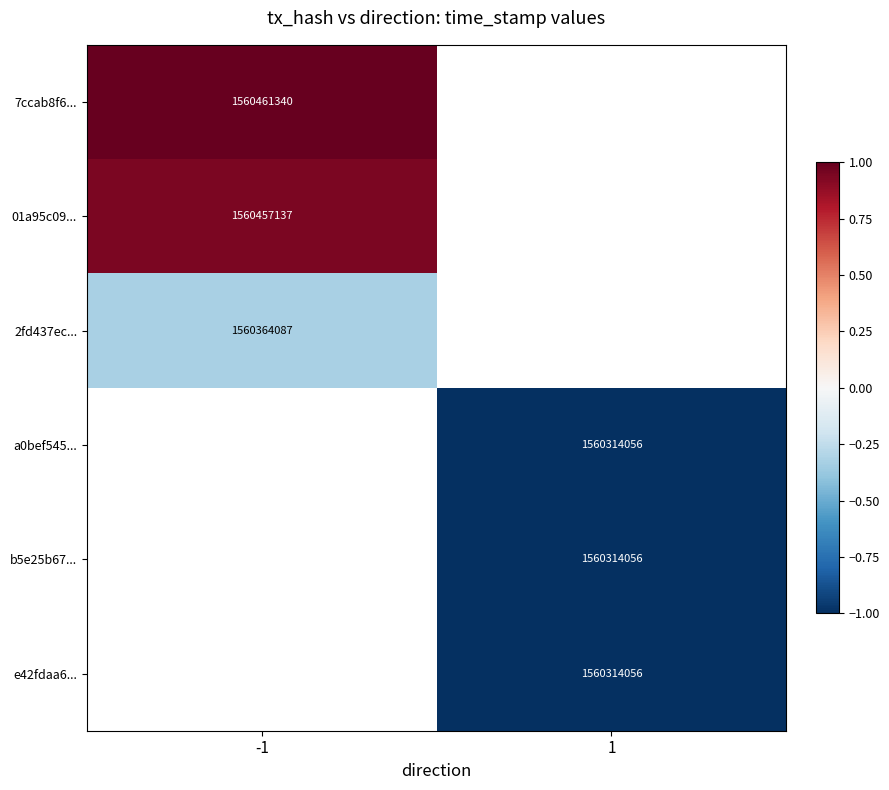

True or false: 2fd437ec... has a value of 565773296 at -1.

False